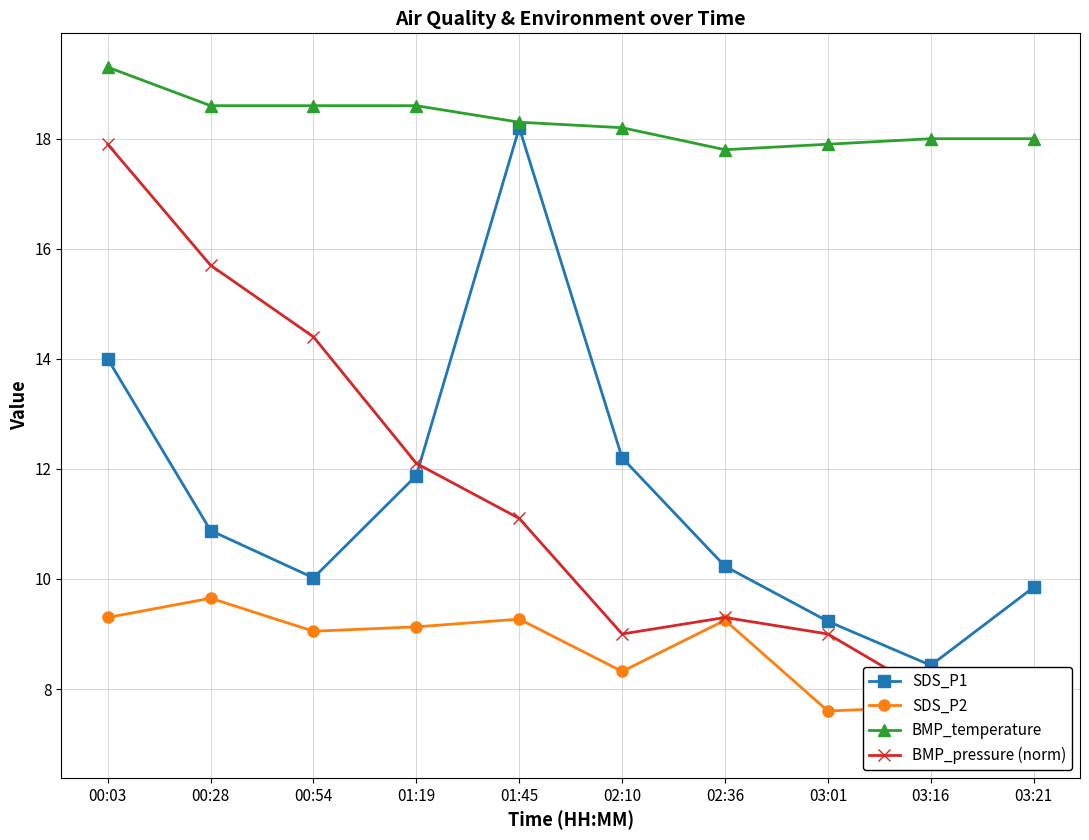

Rank the categories by SDS_P2 value from lowest to highest.

03:21, 03:01, 03:16, 02:10, 00:54, 01:19, 02:36, 01:45, 00:03, 00:28